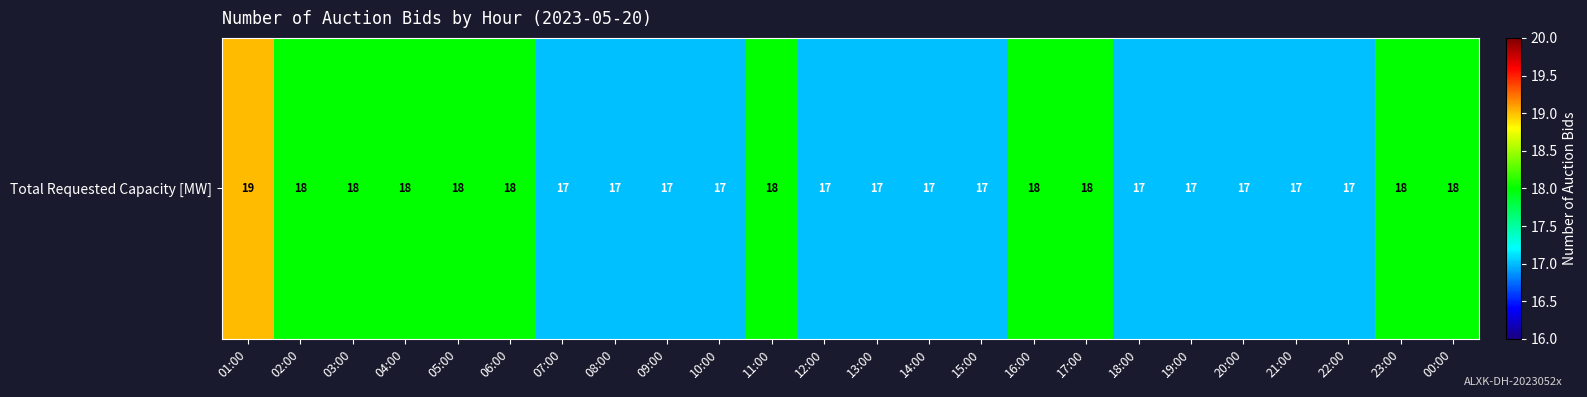

The chart shows a value of 25 at 19:00. True or false?

False